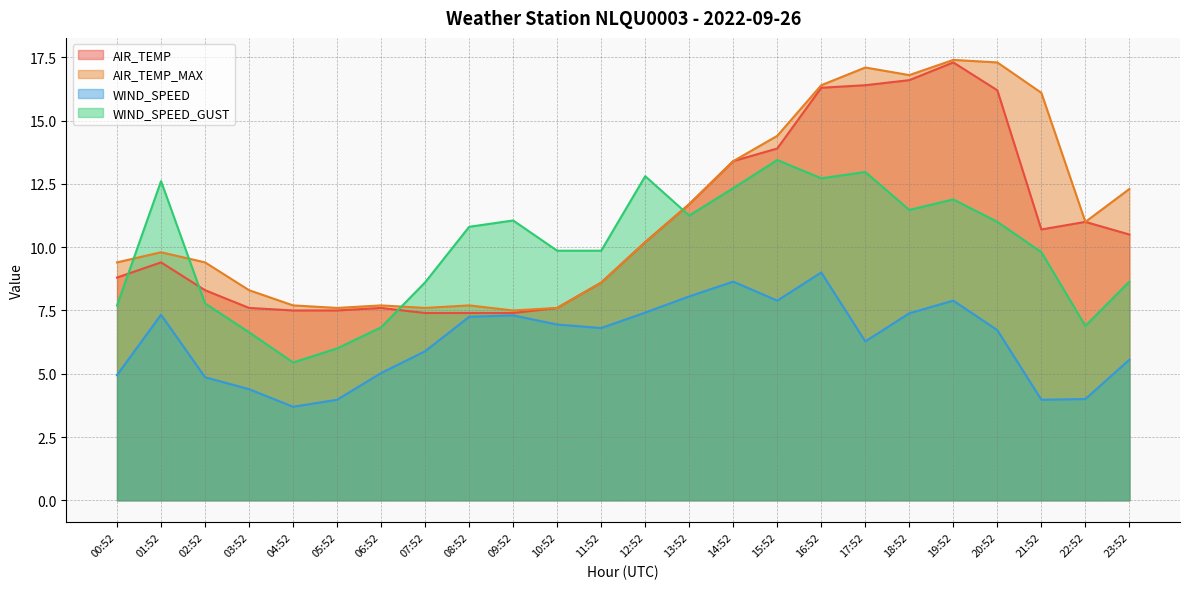

What is the sum of all WIND_SPEED_GUST values?

238.4